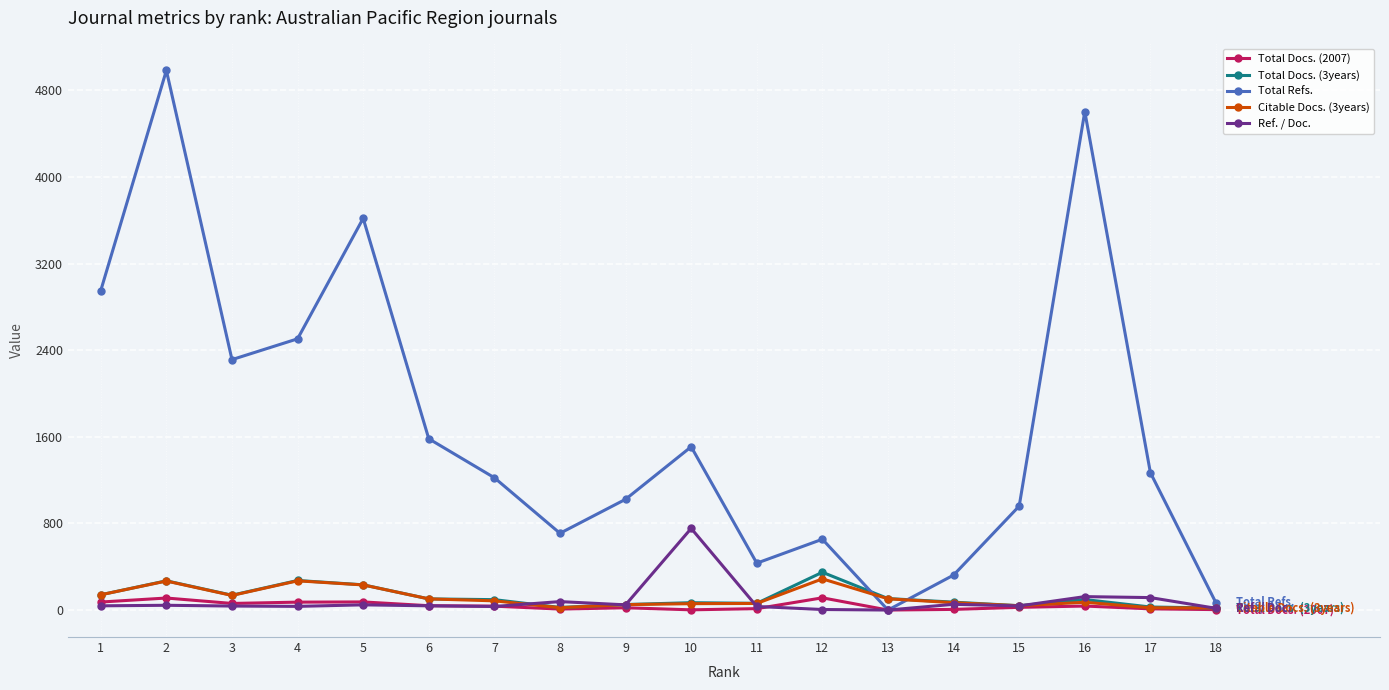

Is it true that Ref. / Doc. equals 33 at 11?

True